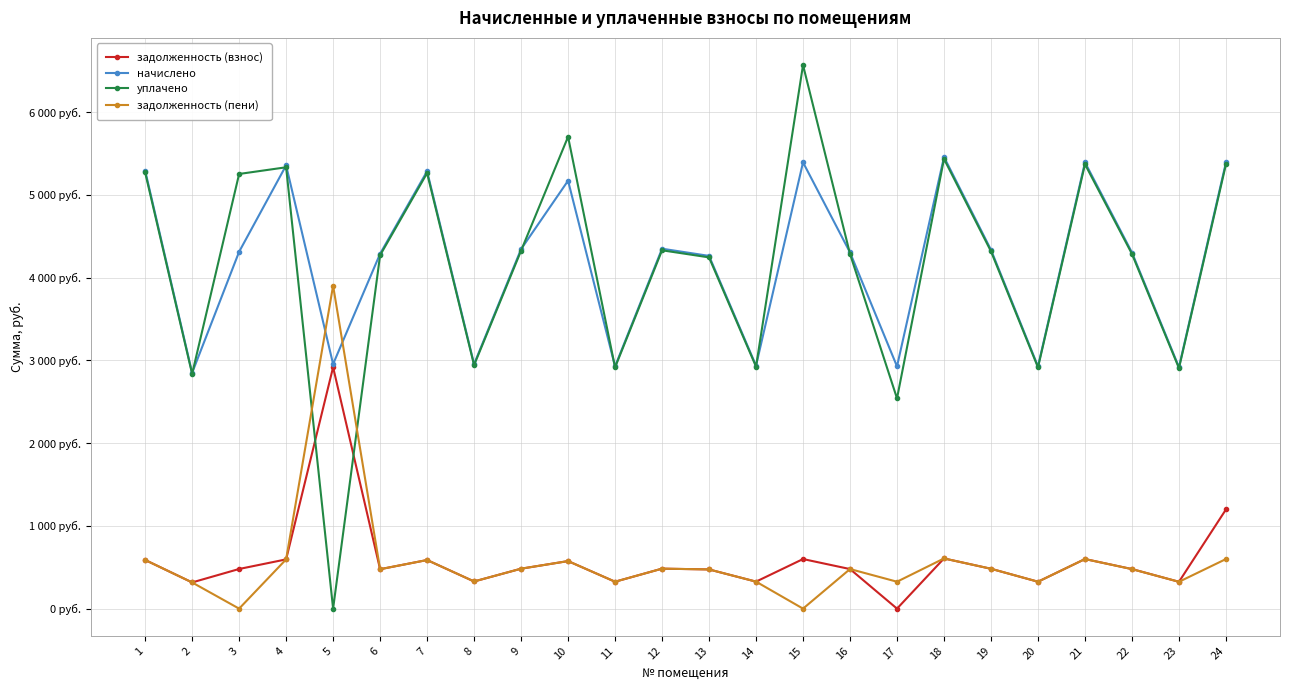

In задолженность (взнос), how many points are higher than both neighbors (excluding endpoints)?

7